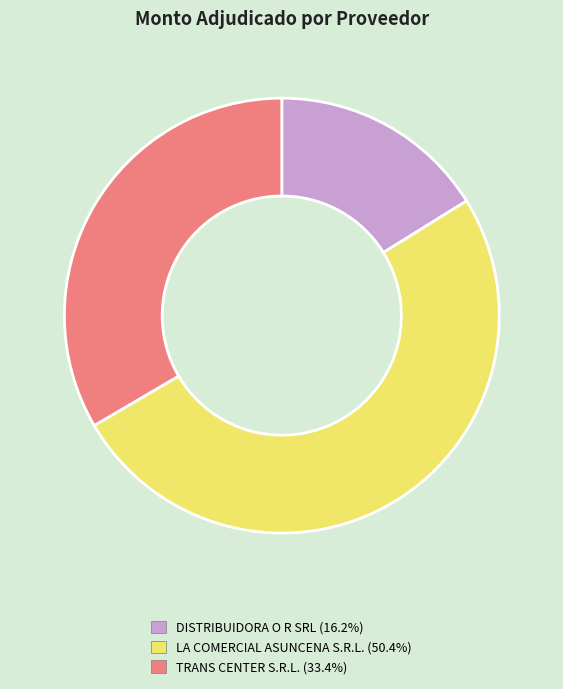

What is the ratio of the value at TRANS CENTER S.R.L. to the value at LA COMERCIAL ASUNCENA S.R.L.?

0.7